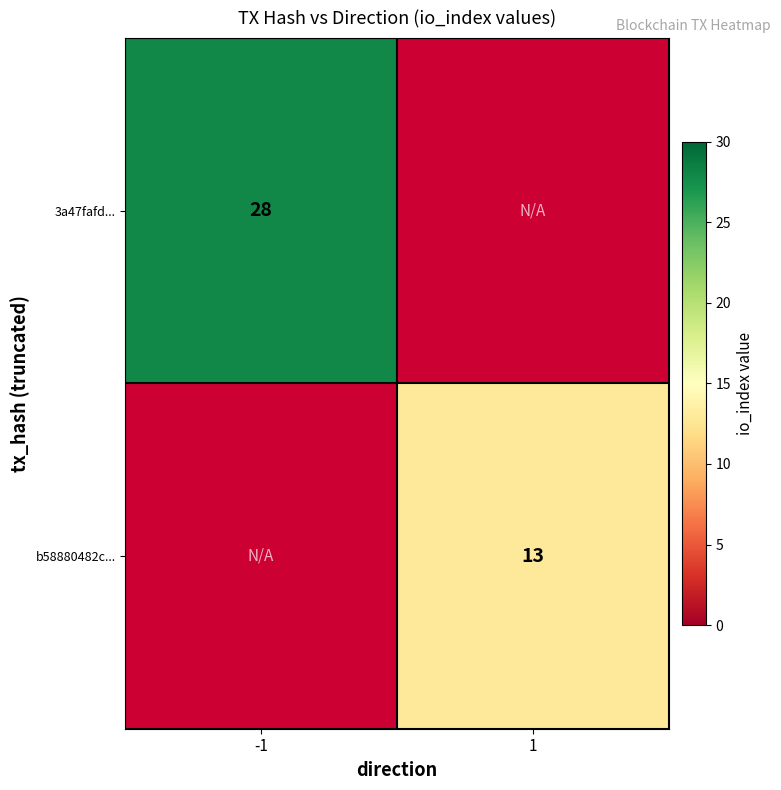

The value of 3a47fafd... at -1 is 48. True or false?

False